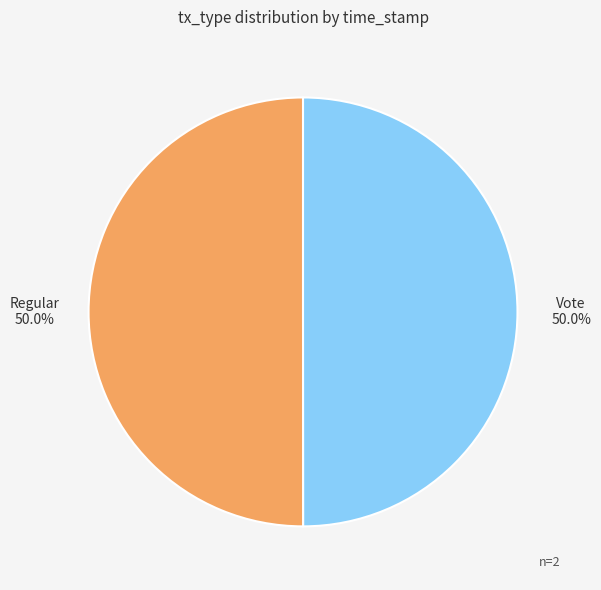

What is the ratio of the value at Regular to the value at Vote?

1.0